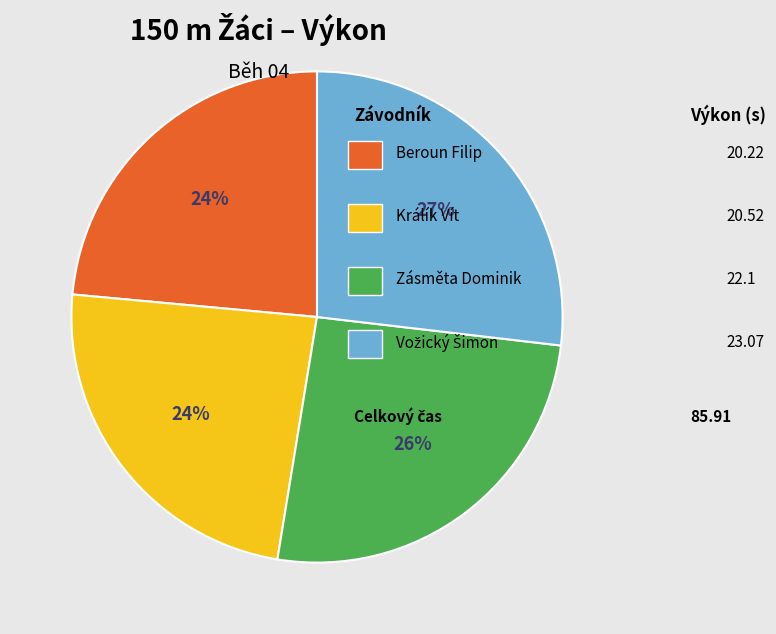

Is there a majority slice in this chart?

No